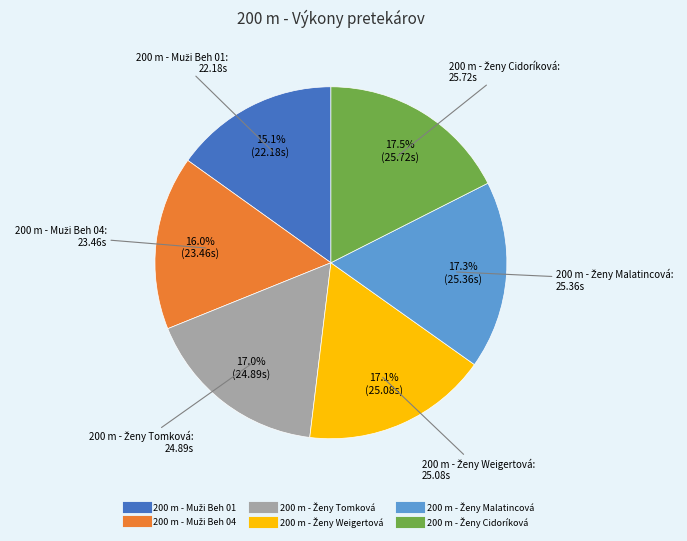

Is there any slice that represents more than half of the pie?

No